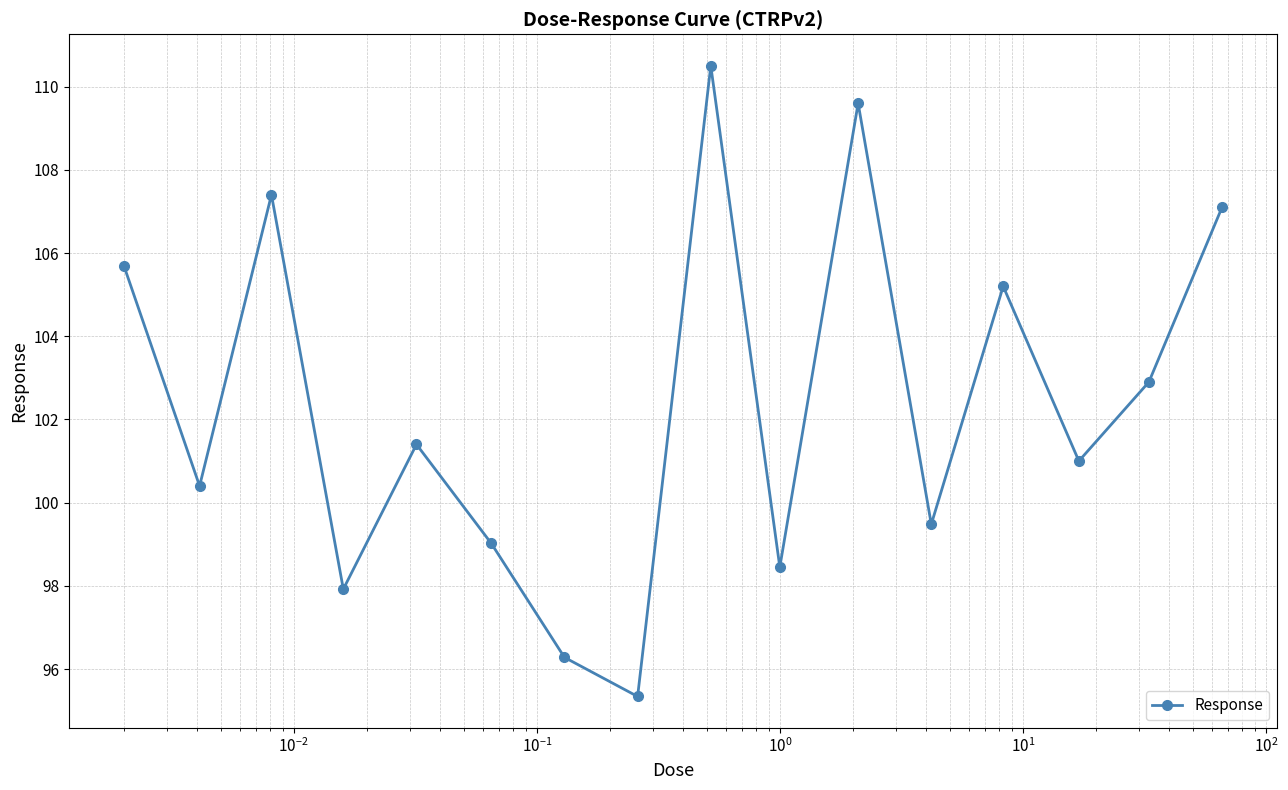

What is the smallest value displayed?

95.3